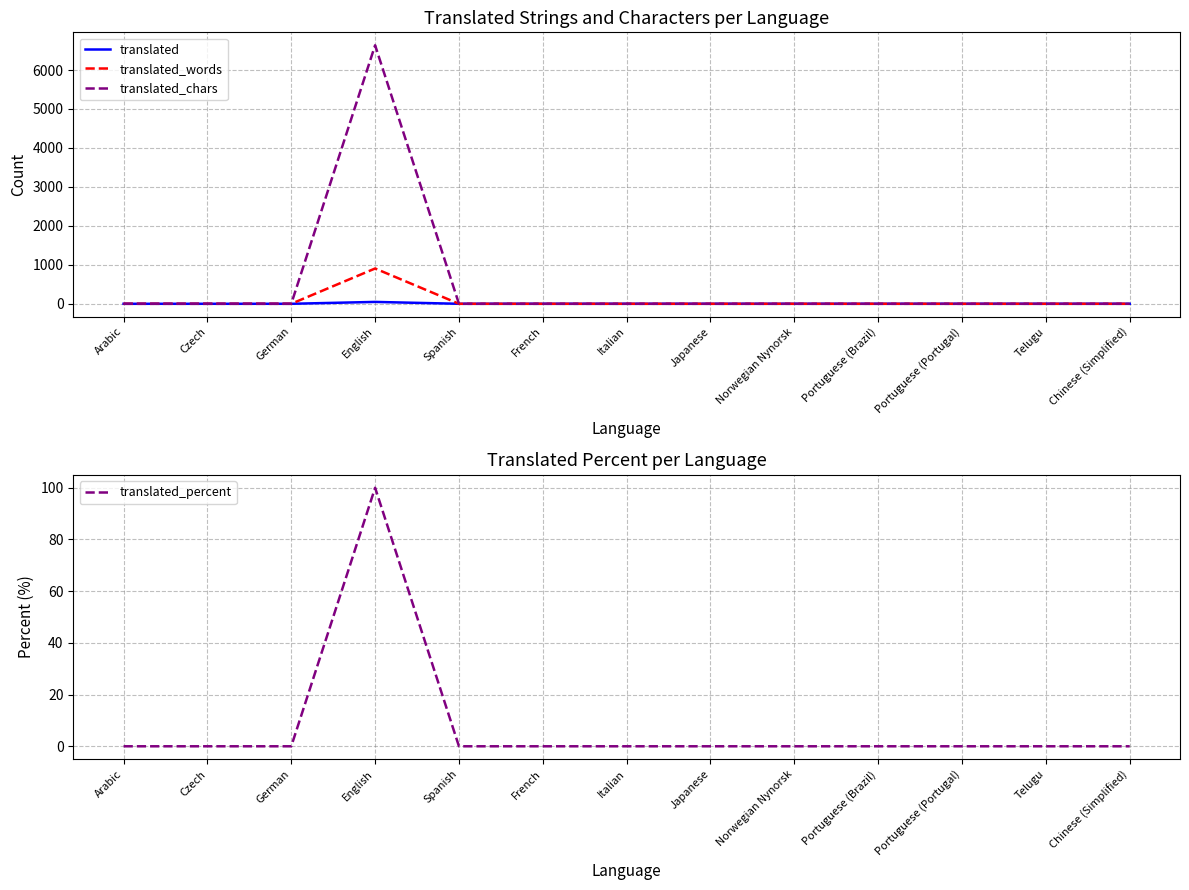

What are all the series names shown in the legend?

translated, translated_words, translated_chars, translated_percent